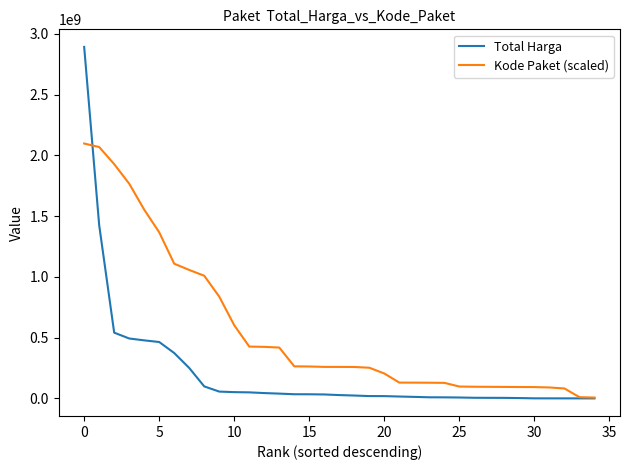

List the series in order of their peak value, lowest first.

Kode Paket (scaled), Total Harga